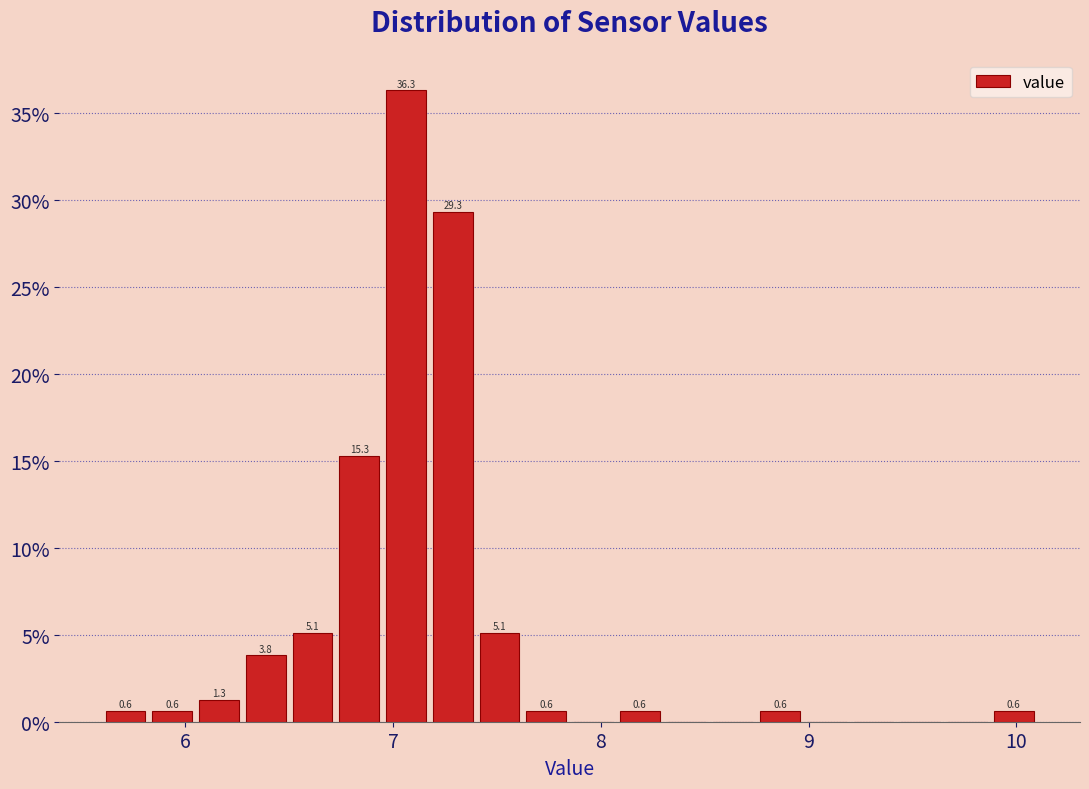

Around what value on the x-axis is the tallest bar? Give the approximate position of its centre, as read against the axis.

7.1